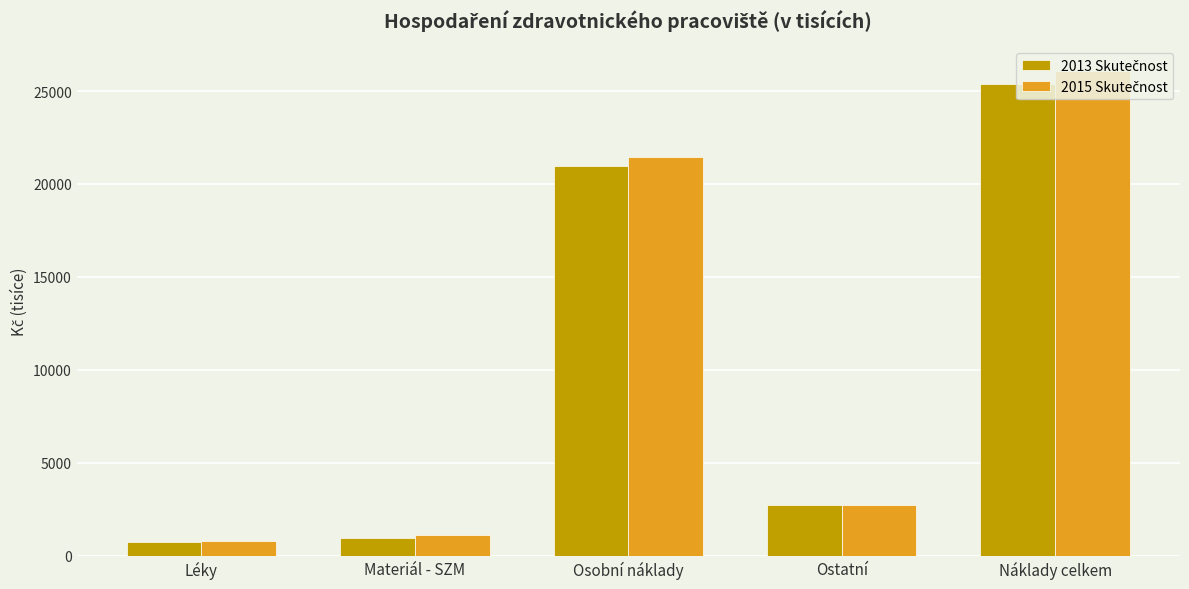

At how many categories does at least one series exceed 3304?

2